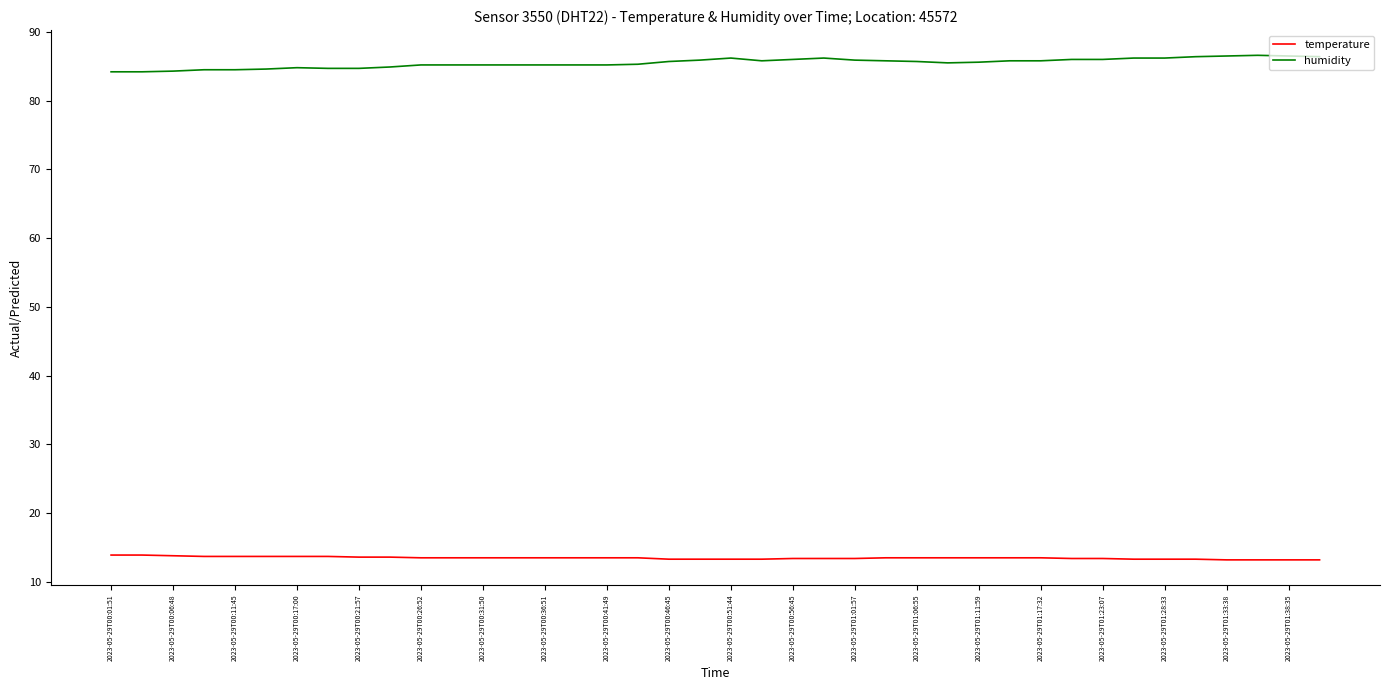

Which series has the largest total across all categories?

humidity